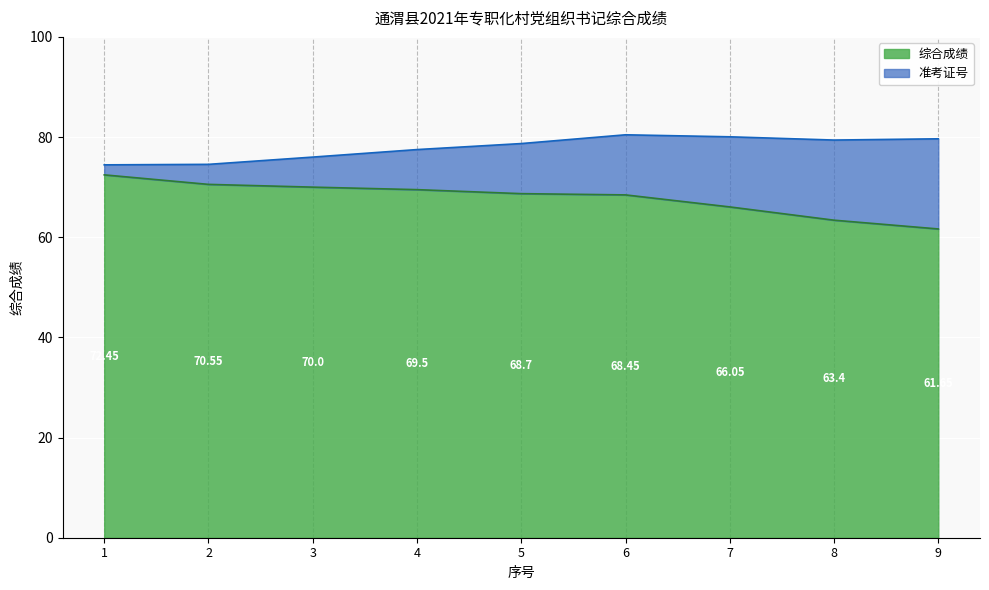

What is the change in value from 2 to 9?

-8.9